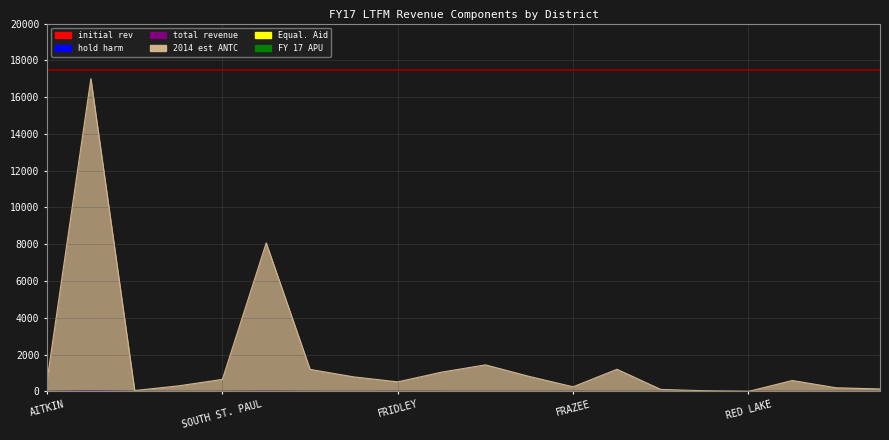

How many interior local valleys does the total revenue series have?

5